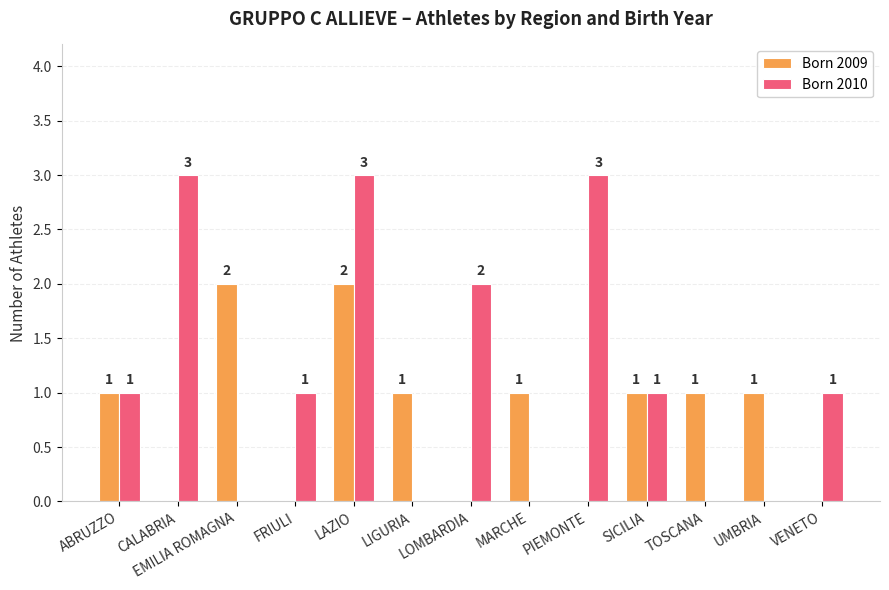

Reading left to right, list all the values displayed in this chart.

Born 2009: 1	0	2	0	2	1	0	1	0	1	1	1	0
Born 2010: 1	3	0	1	3	0	2	0	3	1	0	0	1